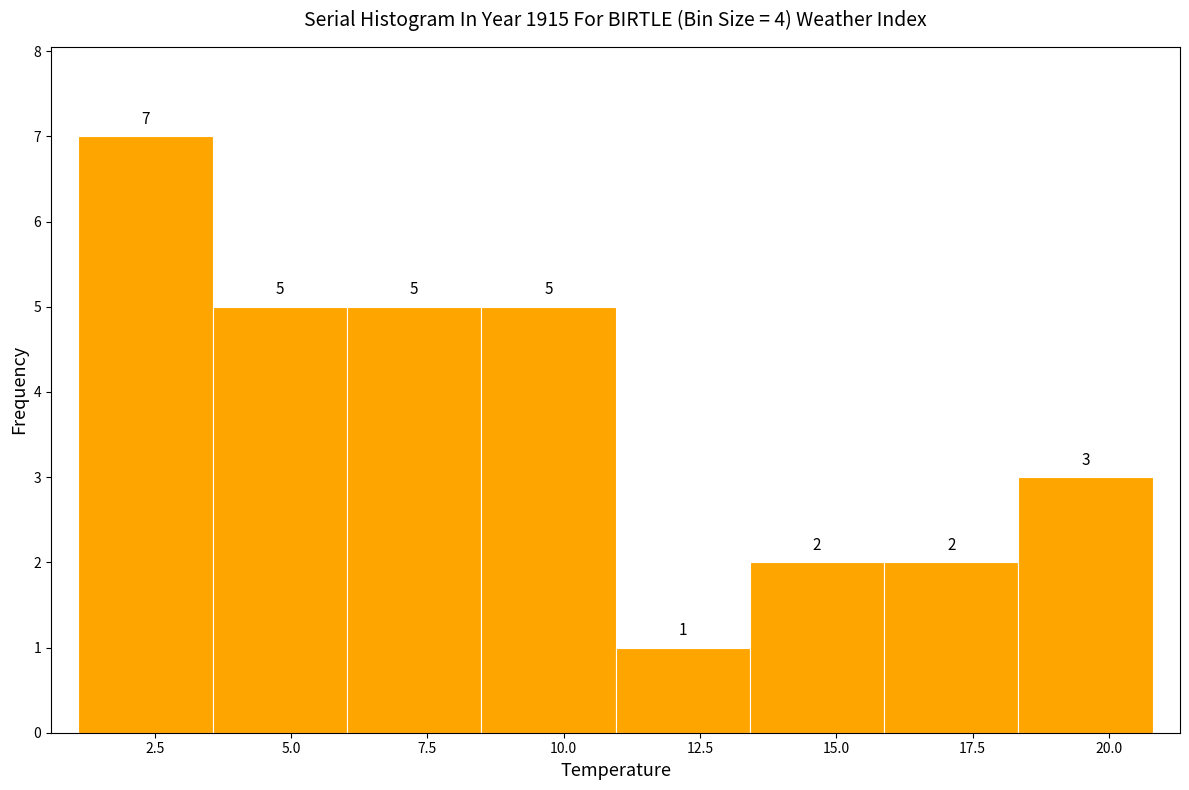

Reading left to right, transcribe this chart: for each bar, give the range it covers on the x-axis and its height. The bar edges are not printed on the chart, so give them approximately, as read against the axis.

1.0 to 3.5: 7
3.5 to 6.0: 5
6.0 to 8.5: 5
8.5 to 11.0: 5
11.0 to 13.5: 1
13.5 to 16.0: 2
16.0 to 18.5: 2
18.5 to 21.0: 3